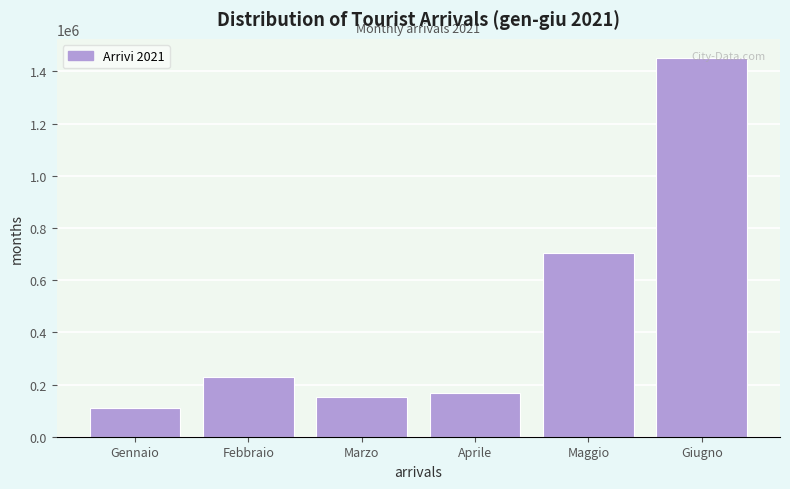

What is the label of the 2nd bar from the left?

Febbraio